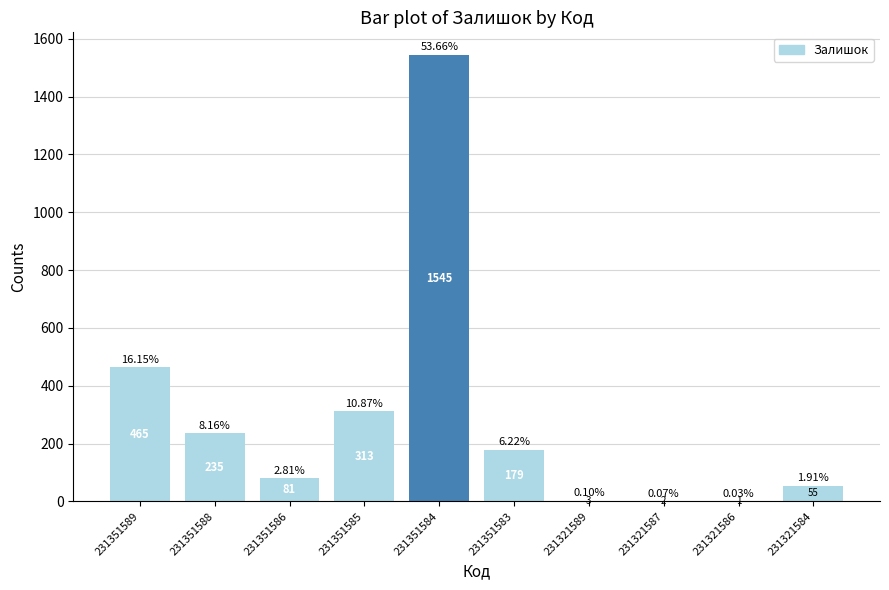

What is the sum of all values?

2879